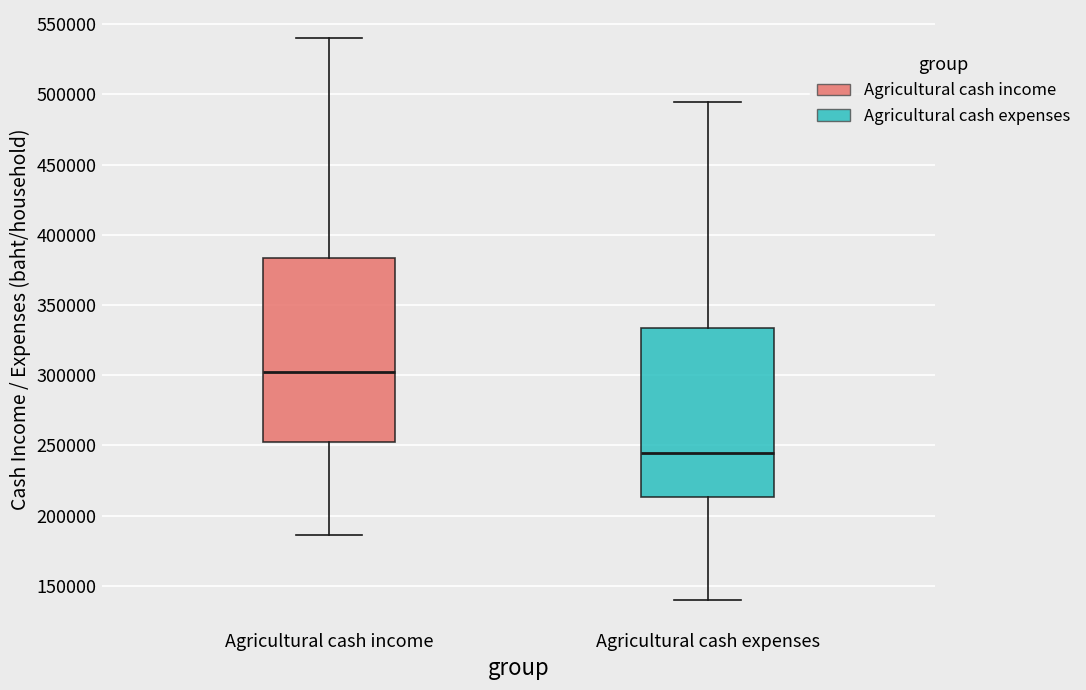

Which box has the highest median line?

Agricultural cash income